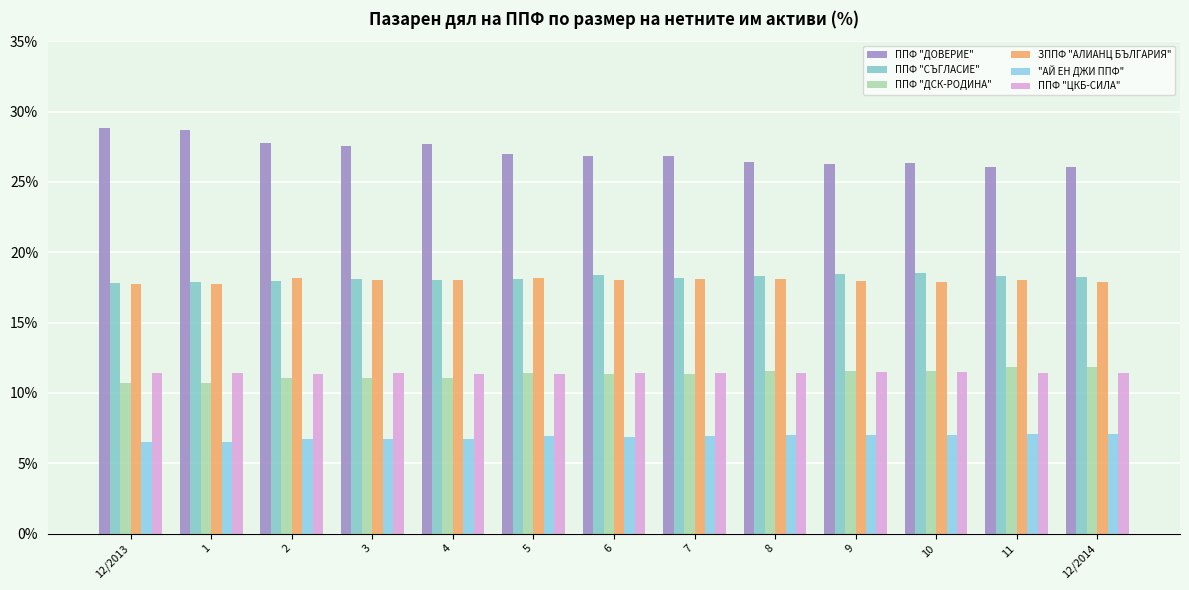

What is the label of the 13th bar from the left?

12/2014